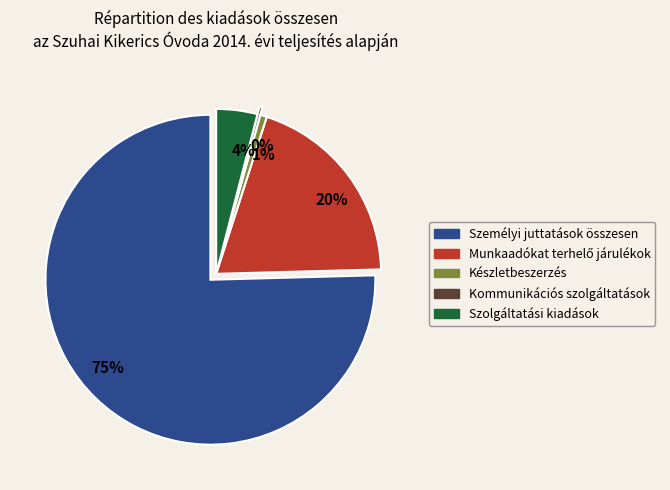

How many slices are in this pie chart?

5